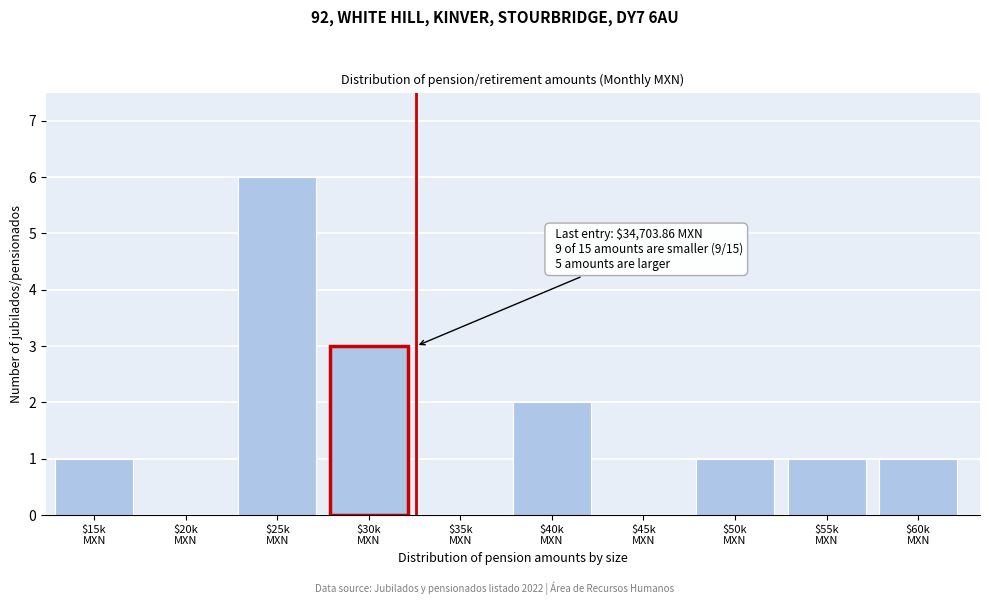

What is the sum of all values?

15